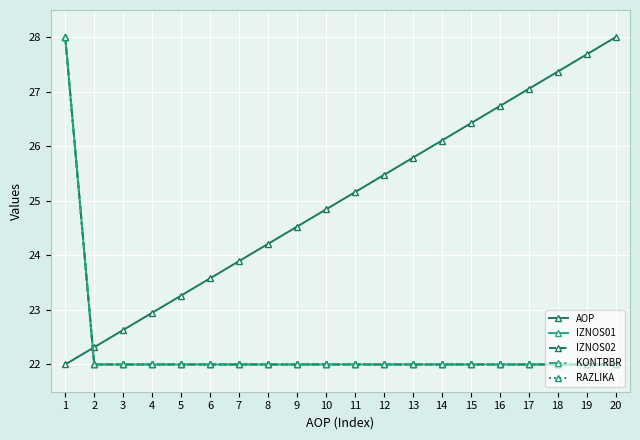

Which has a higher value, 3 or 7?

7